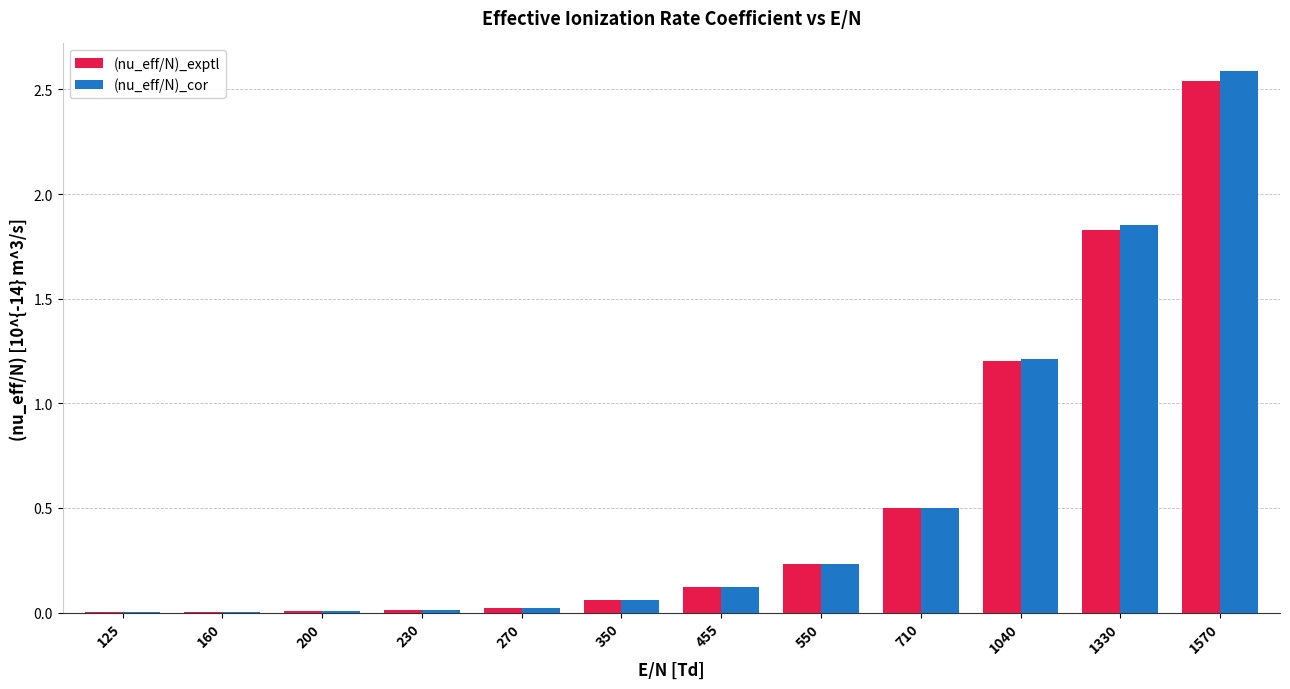

What is the sum of all (nu_eff/N)_exptl values?

6.5